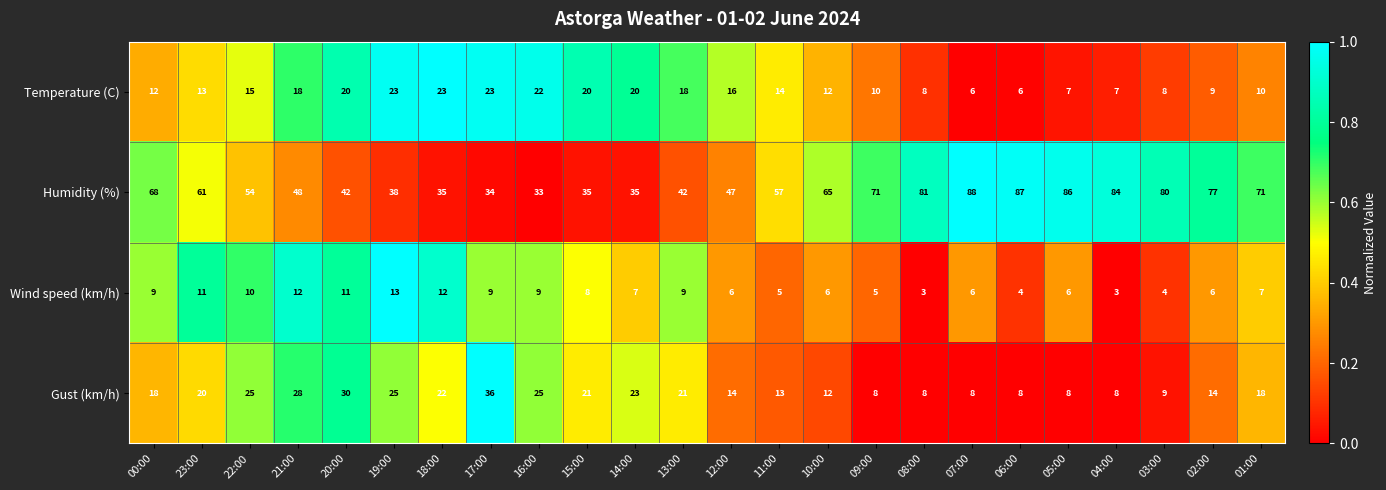

What is the average value of the Temperature (C) series?

14